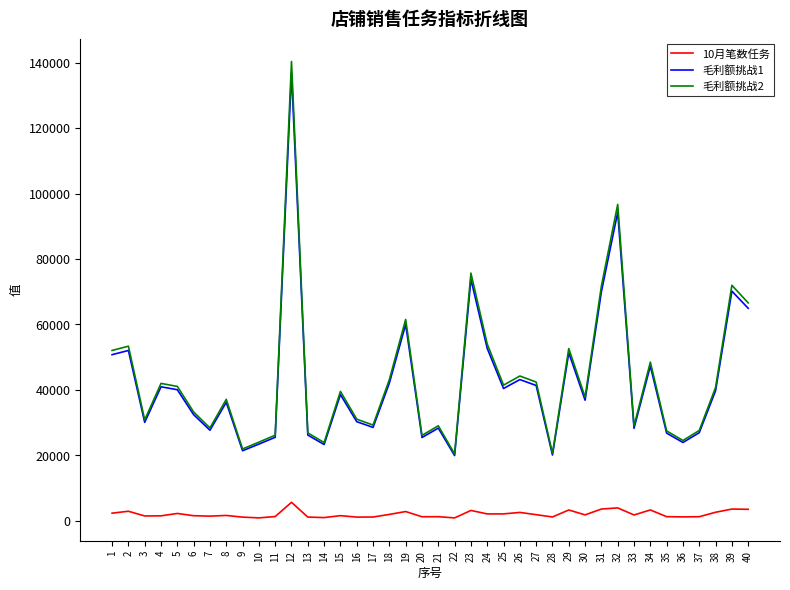

Which series has the largest range (max minus min)?

毛利额挑战2